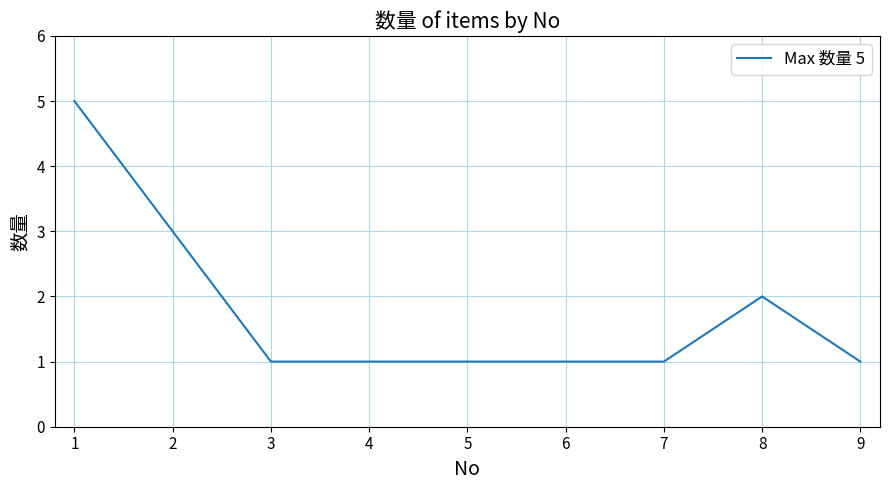

What is the sum of all values?

16